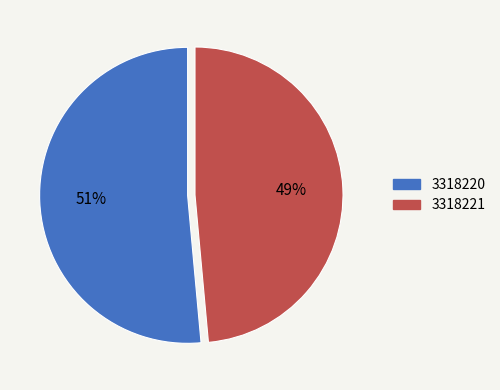

To the nearest percent, what is the combined percentage of 3318221 and 3318220?

100%